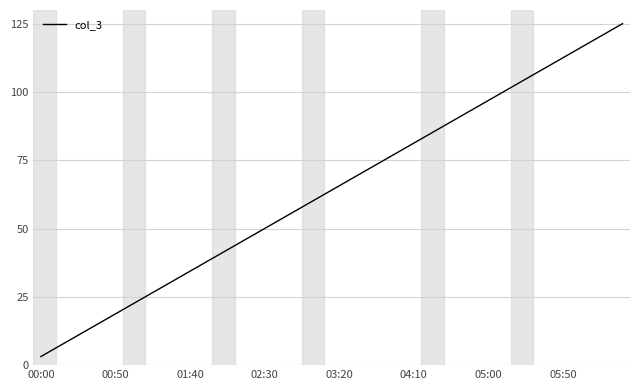

What is the smallest value displayed?

3.1